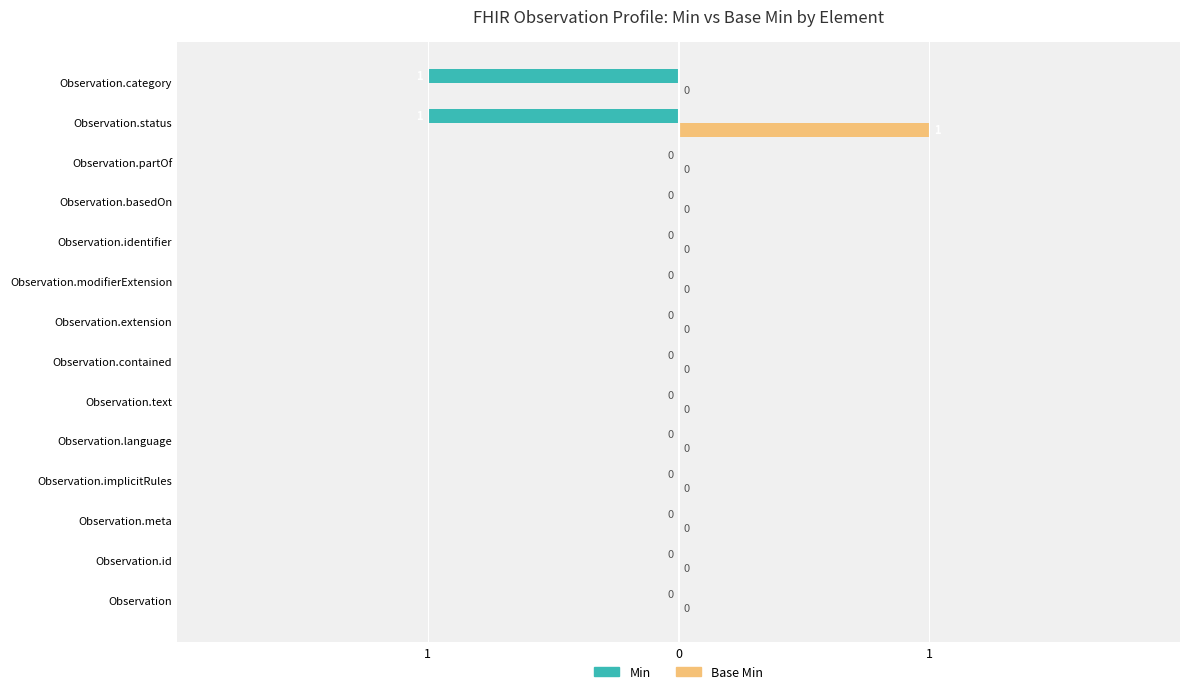

What are all the series names shown in the legend?

Min, Base Min